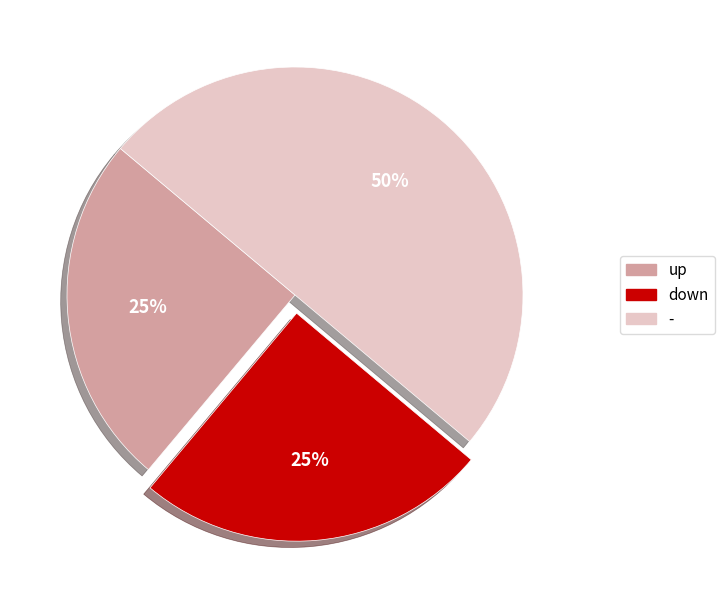

Is the sum of - and down greater than half?

Yes